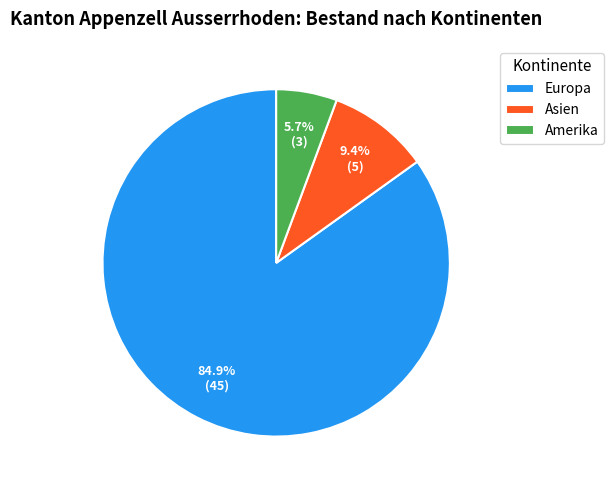

True or false: Europa accounts for 73% of the total.

False